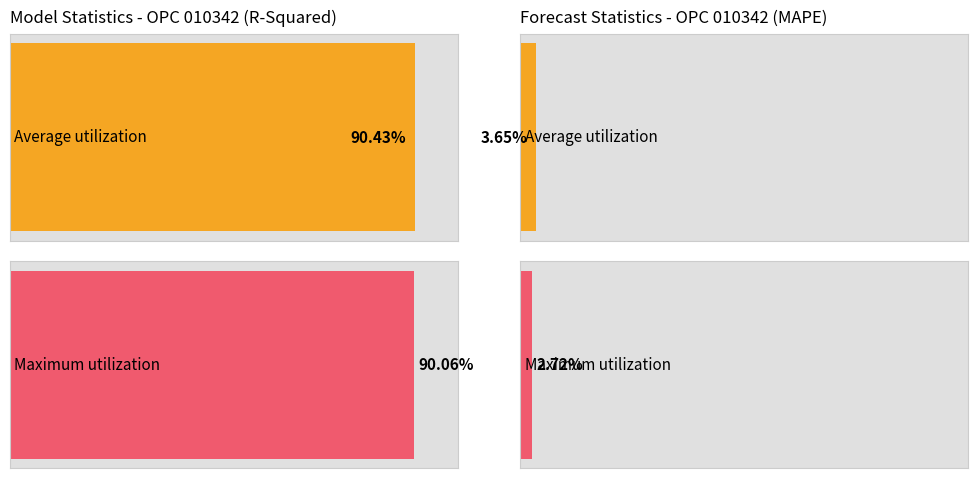

How many series are shown in this chart?

2